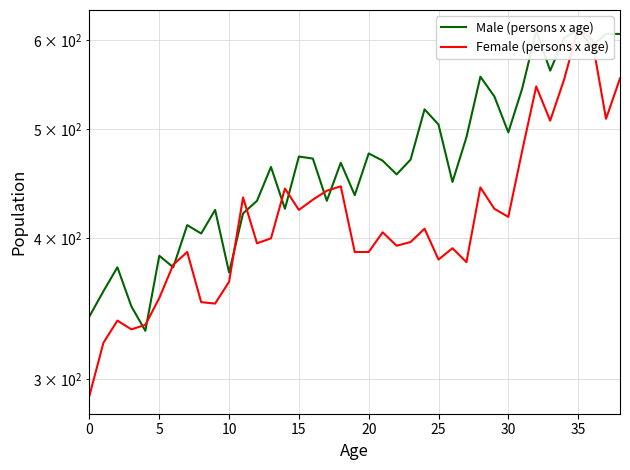

At which label does Male (persons x age) first exceed 467?

15